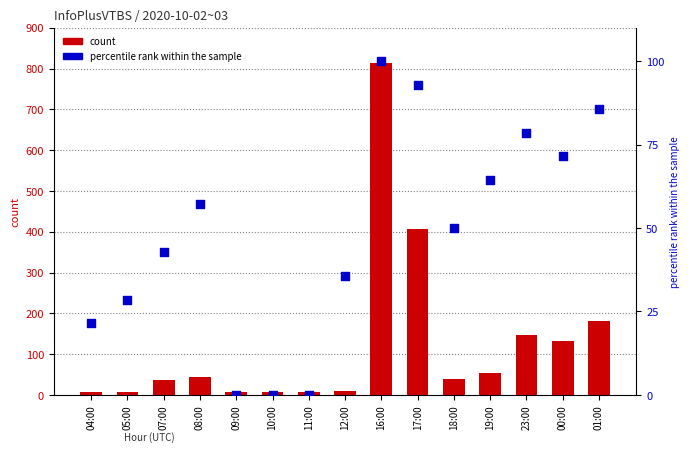

At which category is the sum across all series the highest?

16:00